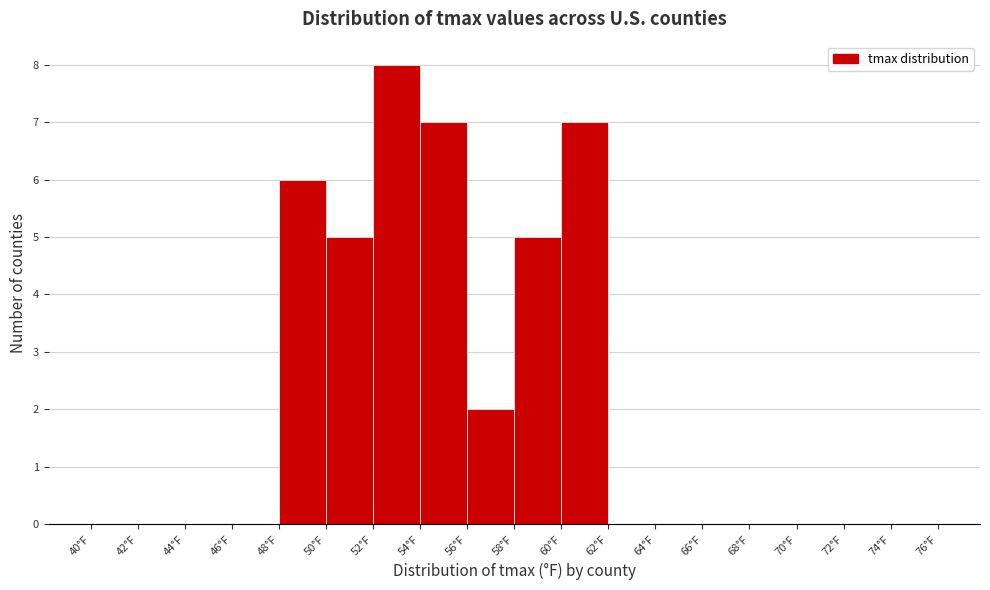

Reading left to right, transcribe this chart: for each bar, give the range it covers on the x-axis and its height. The values are not printed on the chart, so give them approximately, as read against the axis.

40 to 42: 0
42 to 44: 0
44 to 46: 0
46 to 48: 0
48 to 50: 6
50 to 52: 5
52 to 54: 8
54 to 56: 7
56 to 58: 2
58 to 60: 5
60 to 62: 7
62 to 64: 0
64 to 66: 0
66 to 68: 0
68 to 70: 0
70 to 72: 0
72 to 74: 0
74 to 76: 0